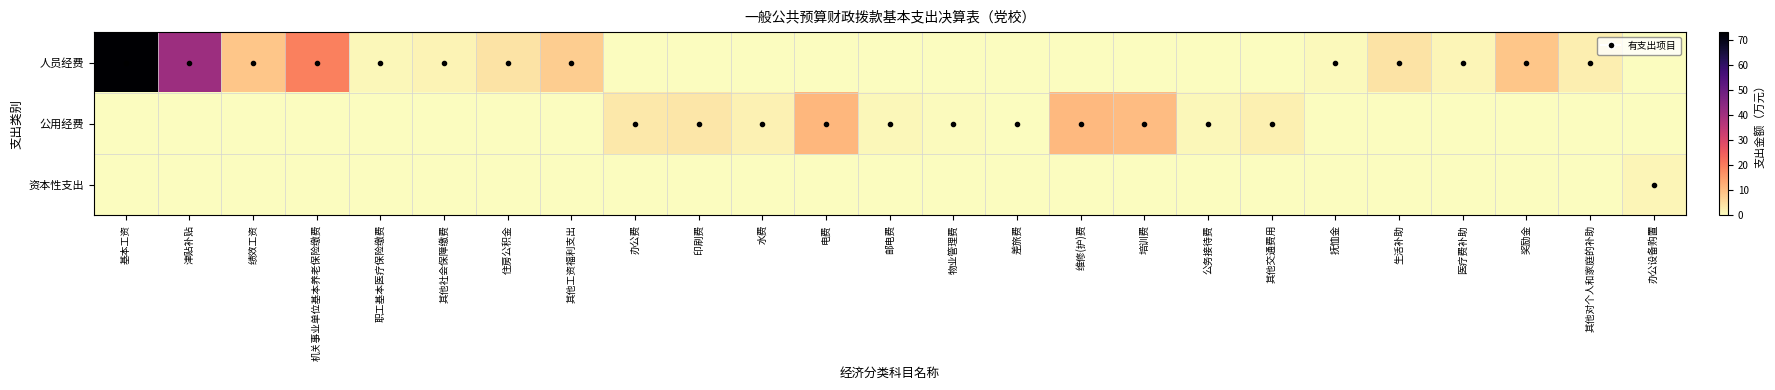

List the series in order of their peak value, highest first.

人员经费, 公用经费, 资本性支出